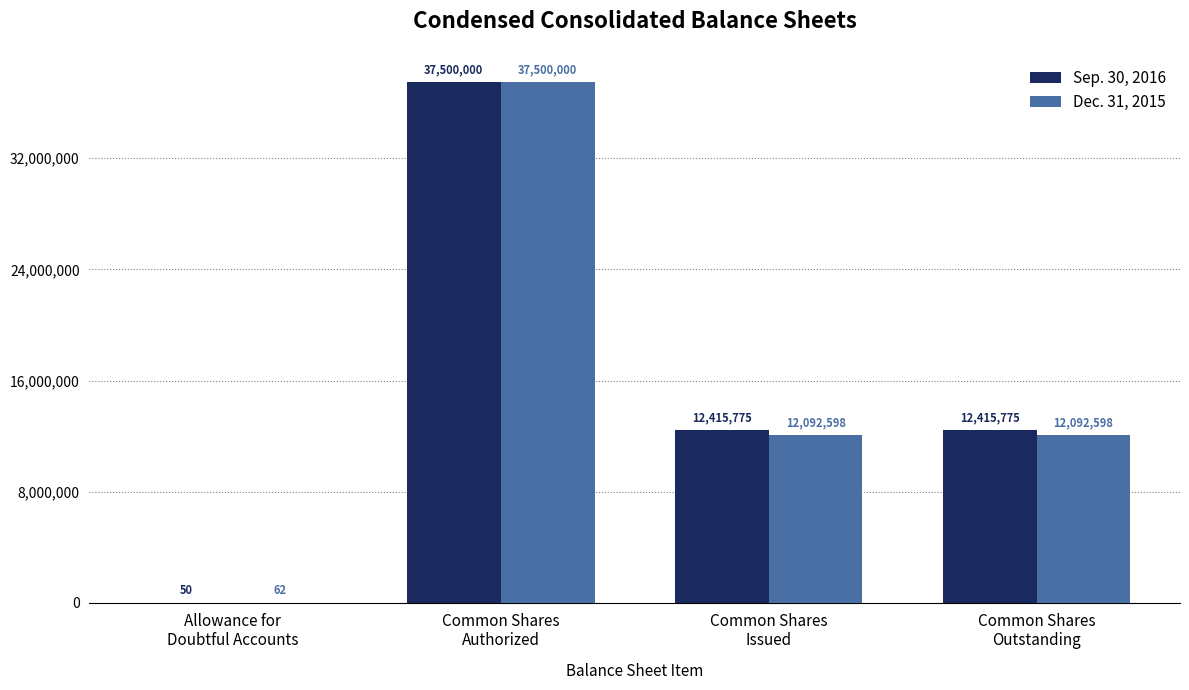

What is the greatest value displayed?

37500000